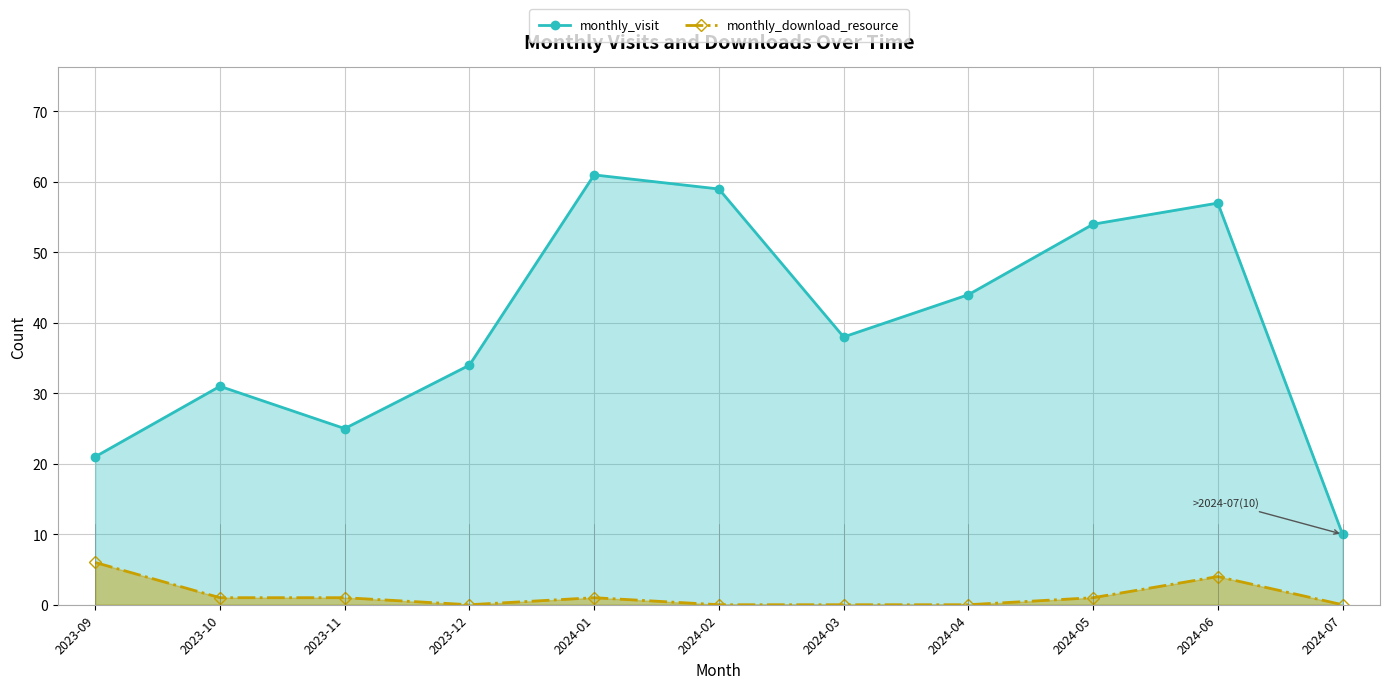

What is the difference between the maximum and minimum values in the monthly_download_resource series?

6